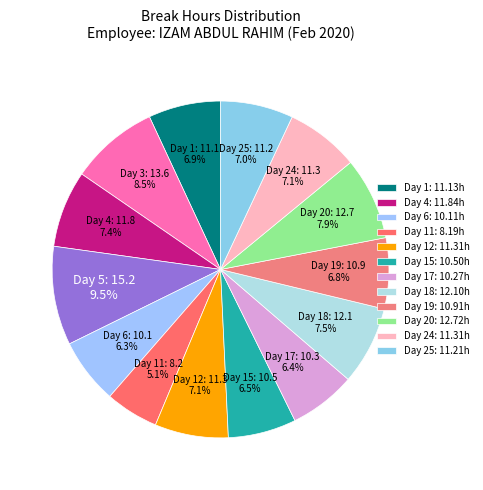

How many segments does this pie chart have?

14